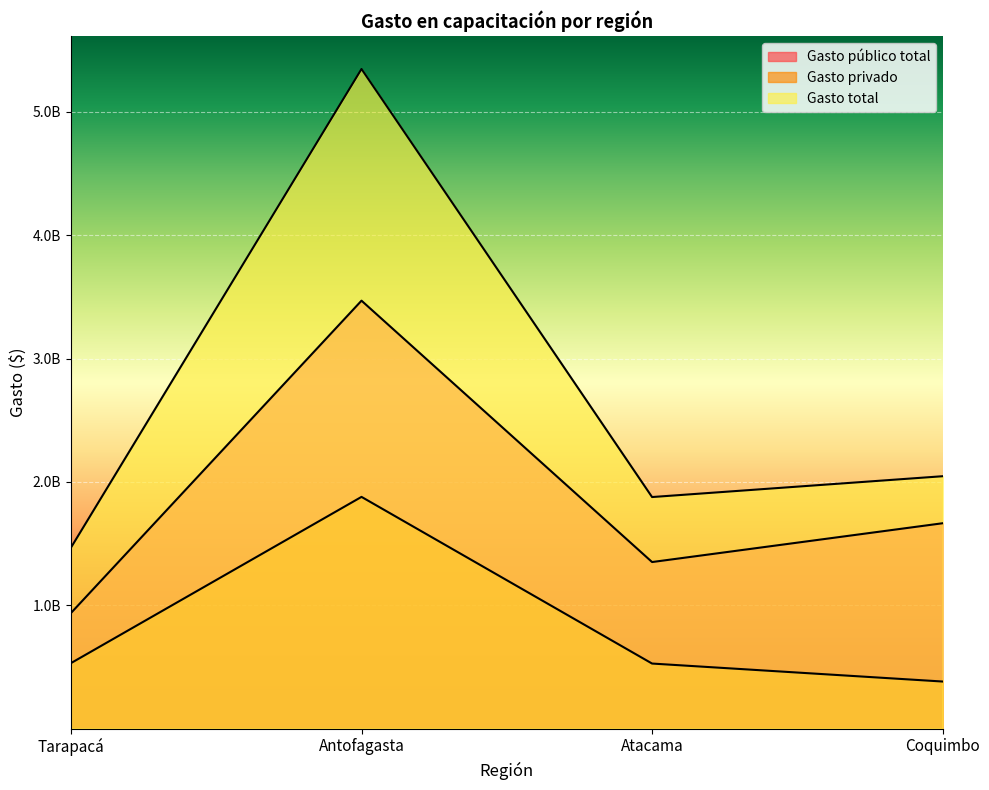

What is the difference between the highest and lowest values at Atacama?

1350152253